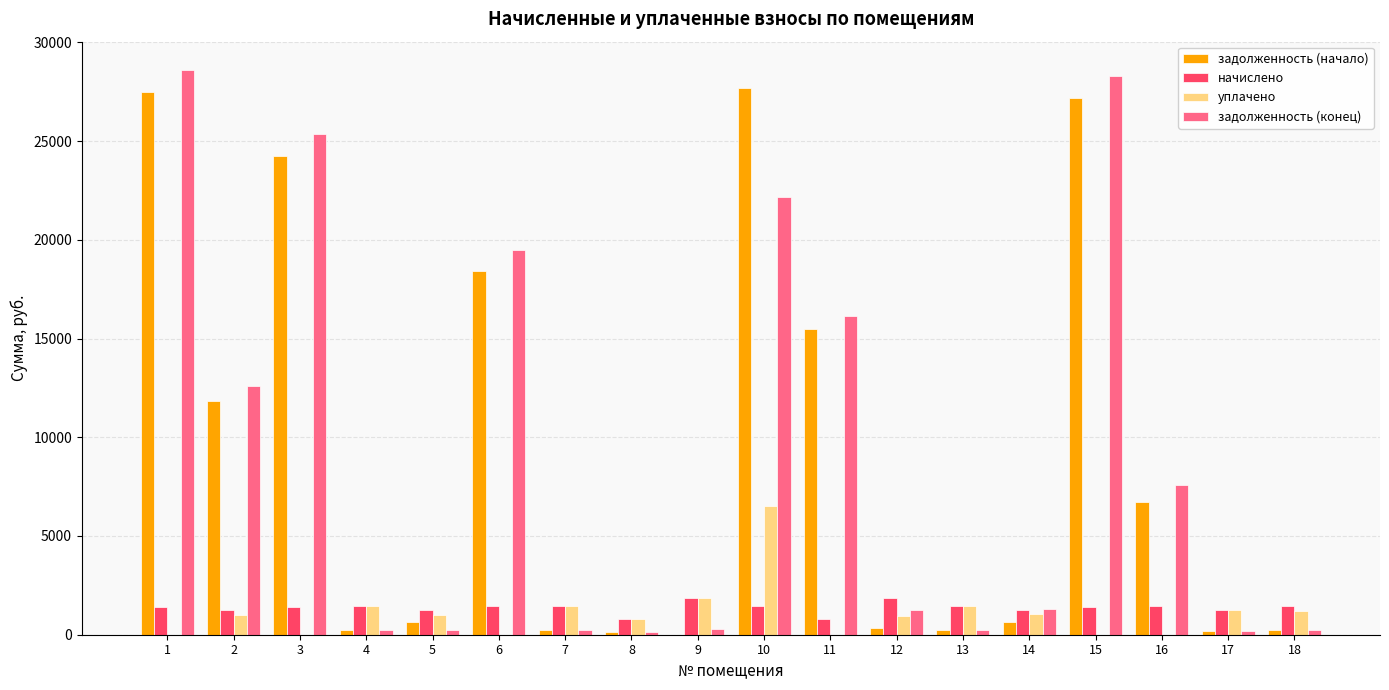

Is the value of начислено at 16 greater than the value of задолженность (конец) at 18?

Yes